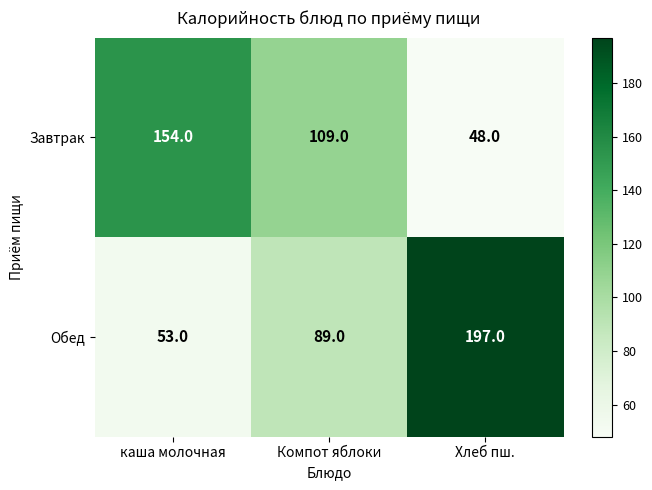

What is the sum of all Завтрак values?

311